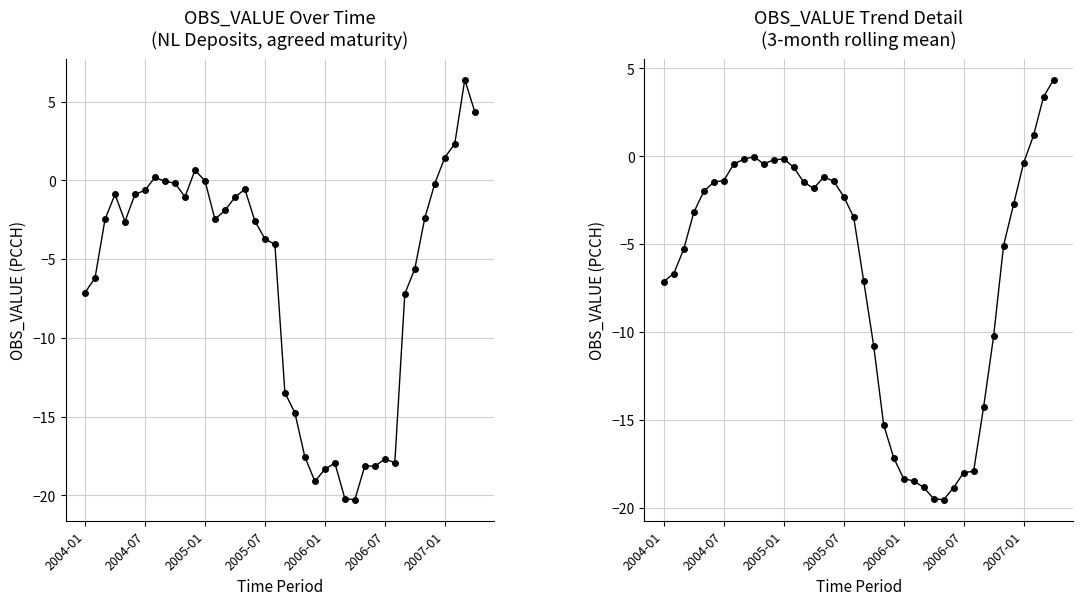

What is the minimum value for OBS_VALUE?

-20.3